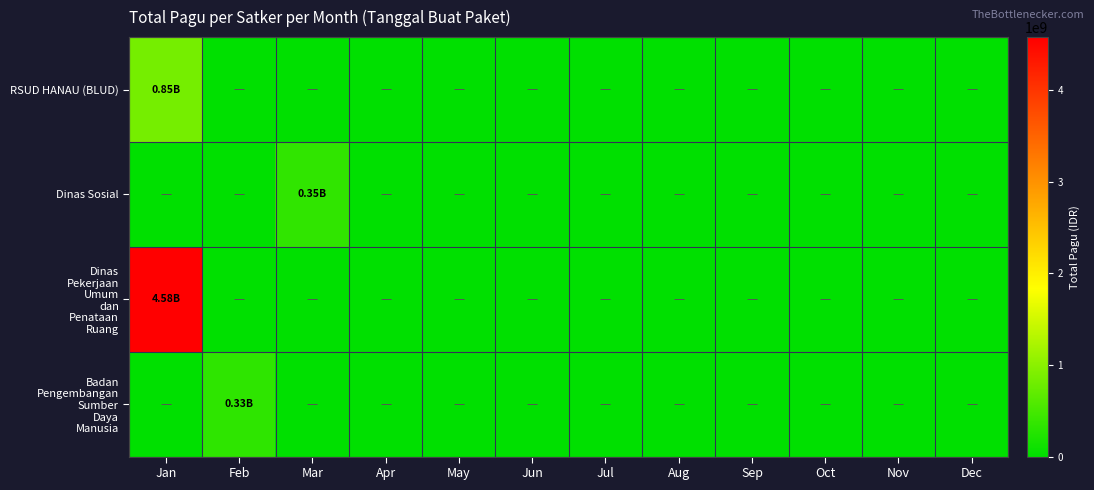

Between Apr and Sep, which series saw the biggest shift?

RSUD HANAU (BLUD)